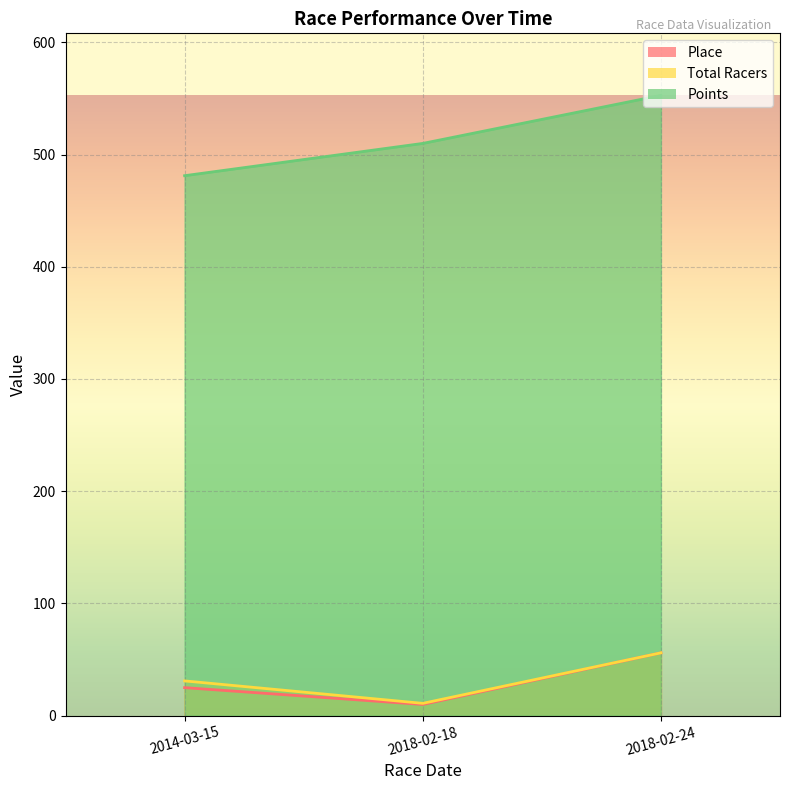

Between 2014-03-15 and 2018-02-18, which is larger?

2014-03-15